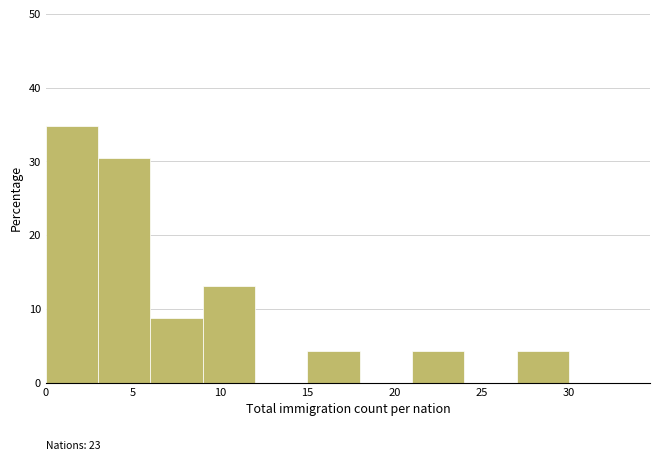

Over which range of the x-axis is the bar tallest?

0 to 3